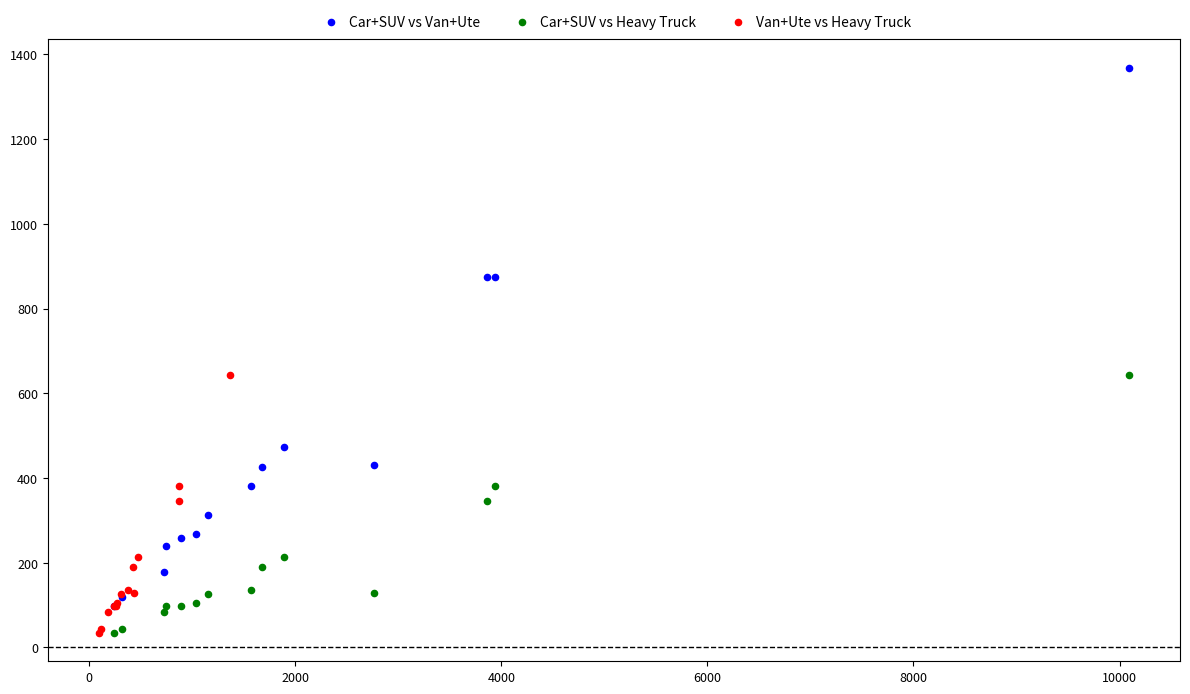

Which series reaches the maximum Y coordinate?

Car+SUV vs Van+Ute